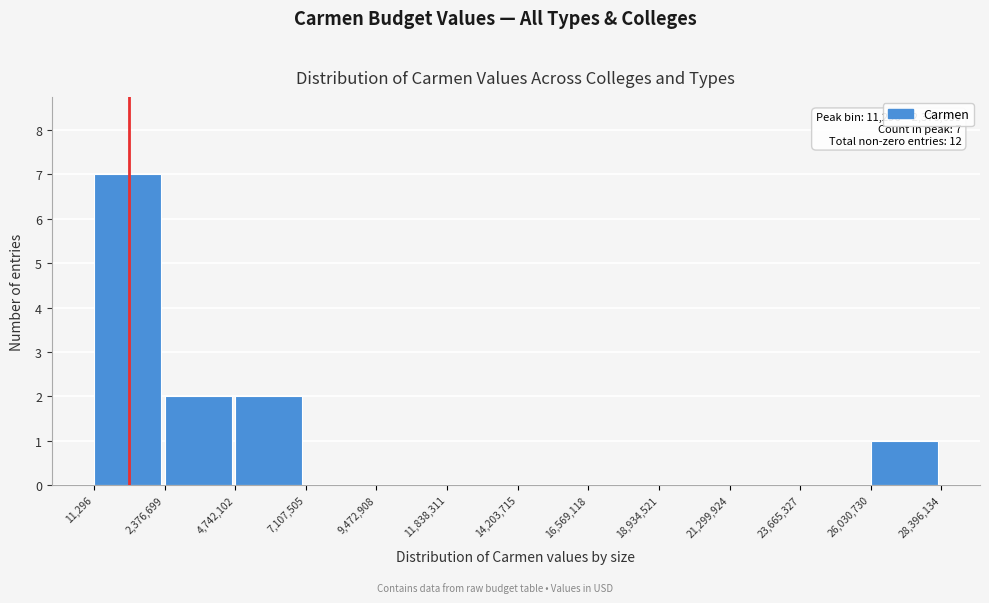

Which range on the x-axis has the tallest bar?

11,296 to 2,376,699